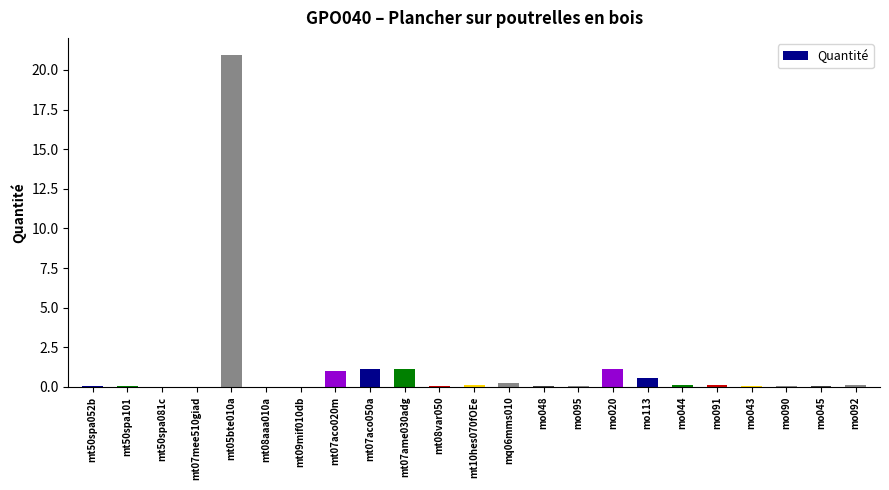

What is the greatest value displayed?

21.0